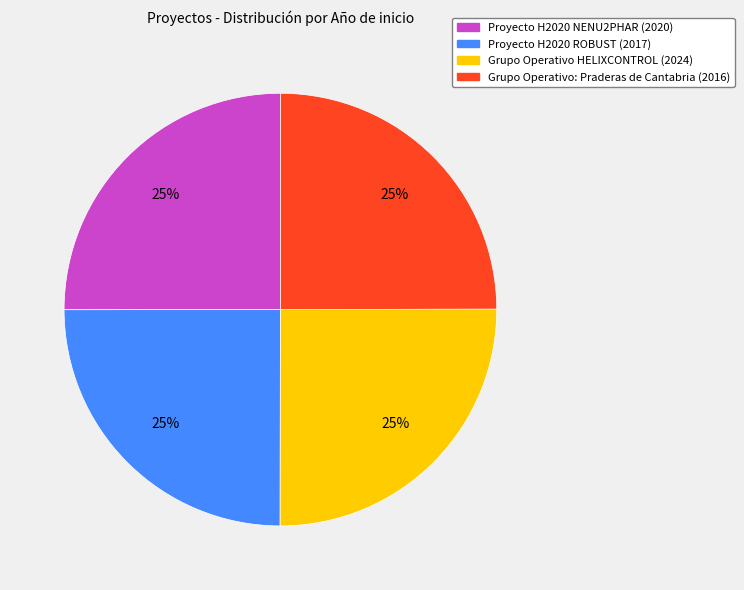

To the nearest percent, what percentage of the pie is Grupo Operativo: Praderas de Cantabria?

25%